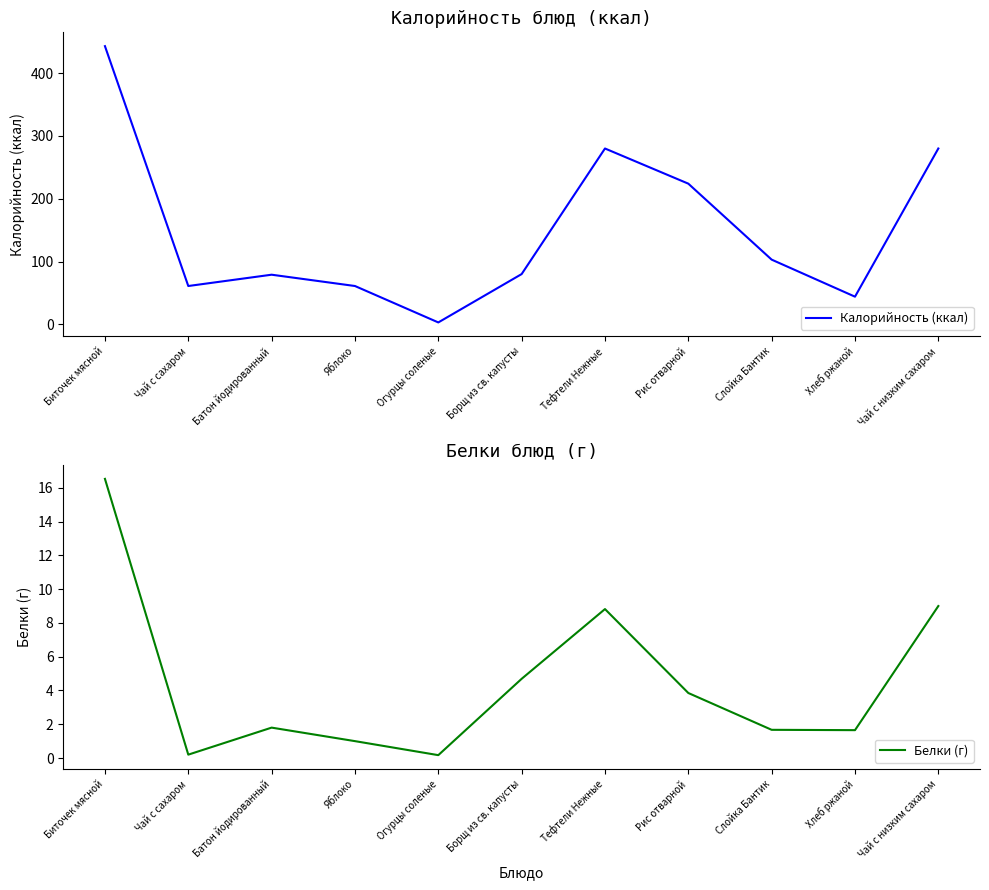

What value does the Калорийность (ккал) series have at Рис отварной?

224